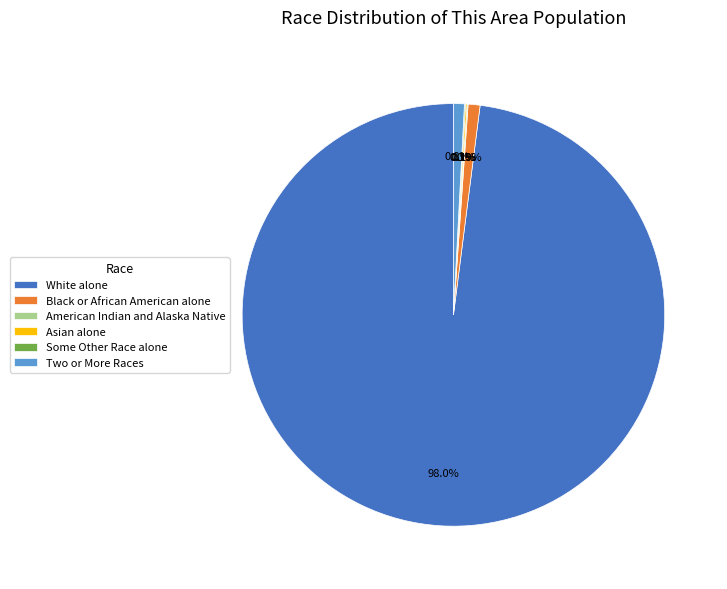

To the nearest percent, what is the difference between the largest and smallest slice percentages?

98%